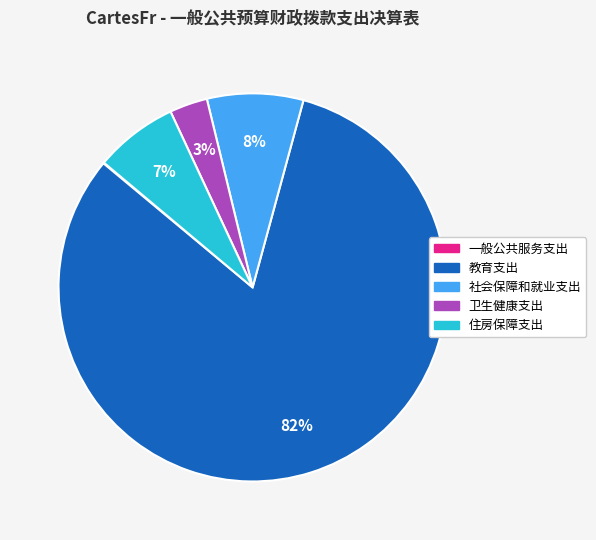

Combined, do 卫生健康支出 and 社会保障和就业支出 account for over 50%?

No